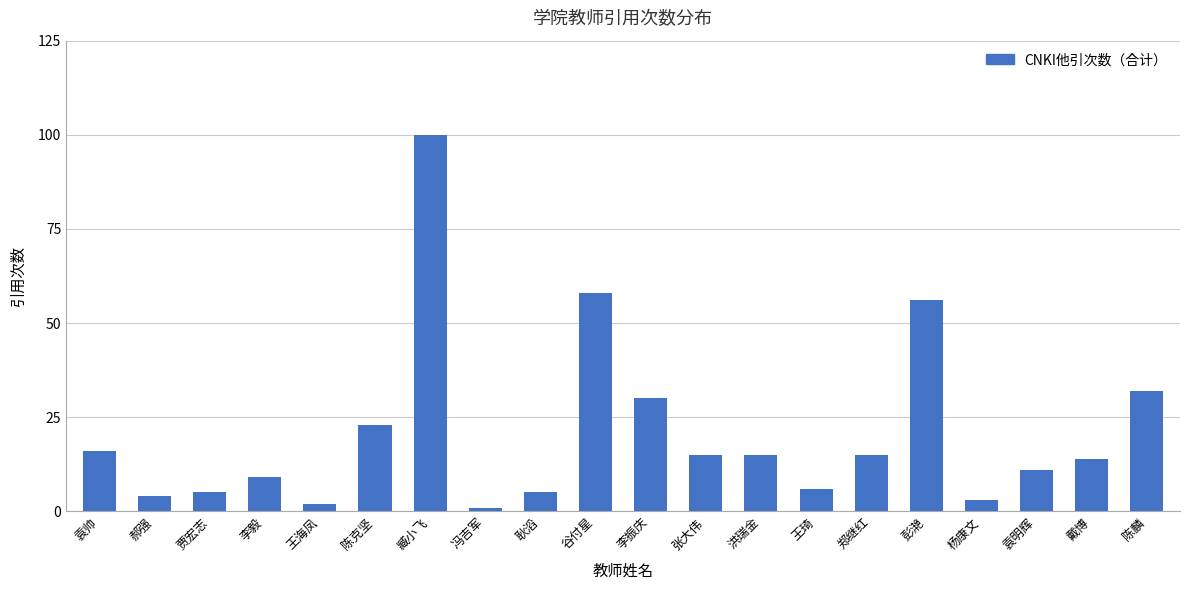

Reading right to left, transcribe all the data shown in this chart.

32	14	11	3	56	15	6	15	15	30	58	5	1	100	23	2	9	5	4	16